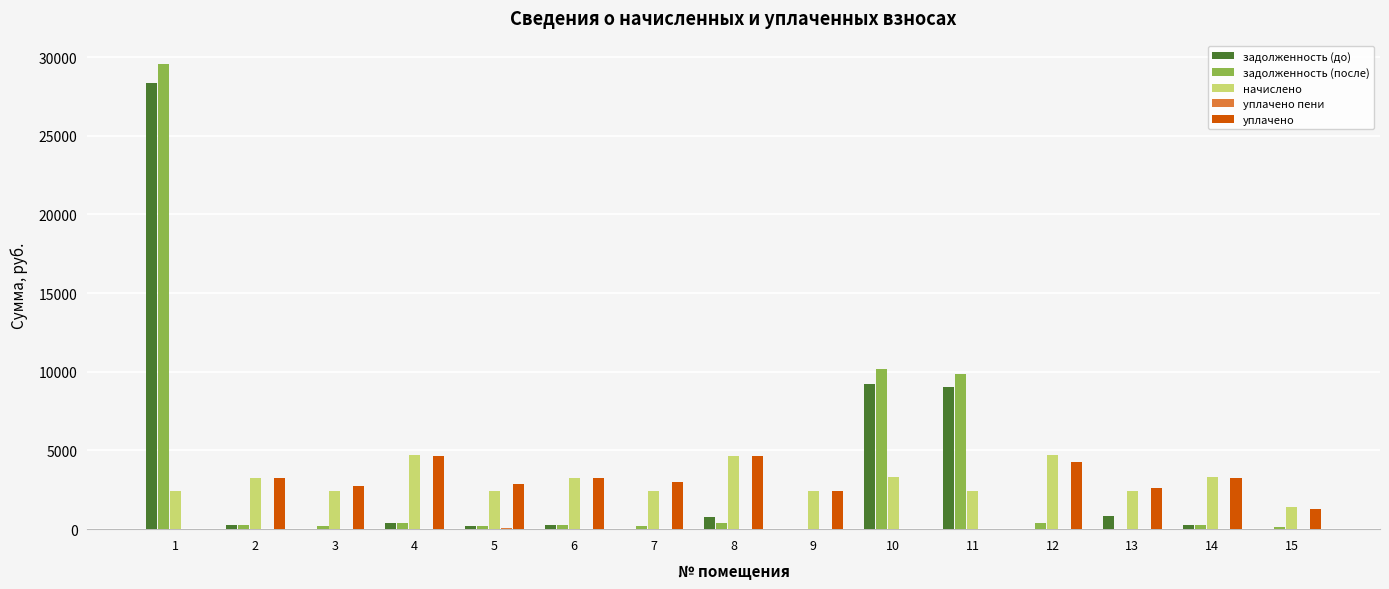

At which label does задолженность (до) first exceed 273?

1